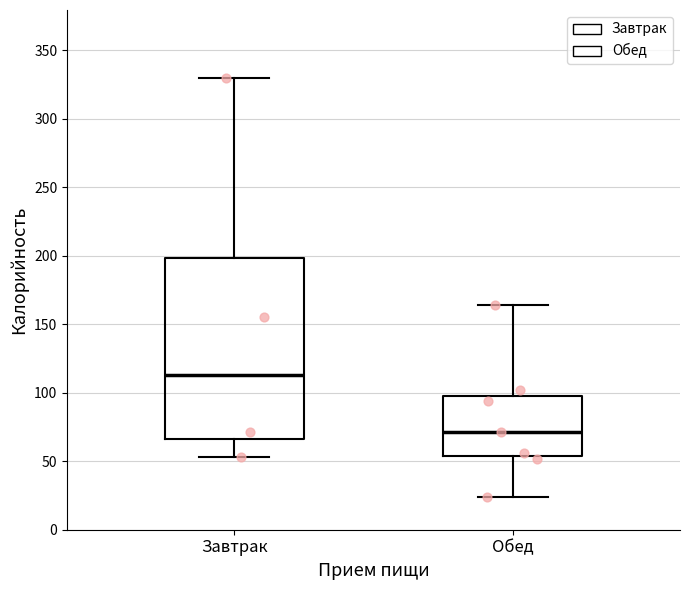

Reading left to right, transcribe this box plot: for each box, give where its median line is, the range the box spans, and where its two whiskers end, as read against the y-axis. The values are not printed on the chart, so give them approximately, as read against the axis.

Завтрак: median 115, box 65 to 200, whiskers 55 to 330
Обед: median 70, box 55 to 100, whiskers 25 to 165